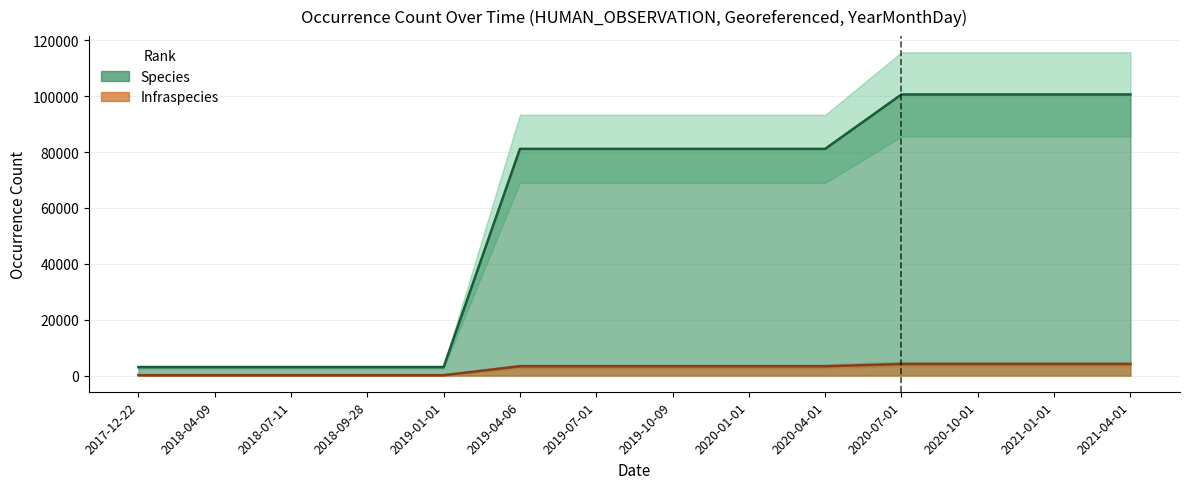

At which category is the sum across all series the highest?

2020-07-01